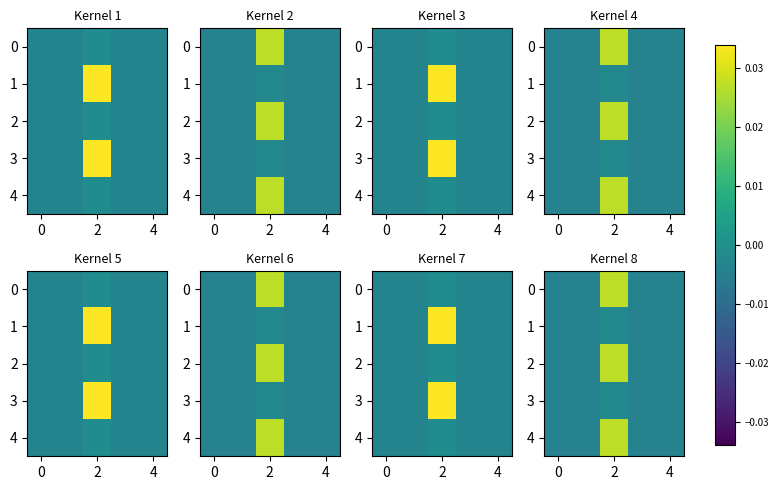

How many data points in 0 are less than 0?

4